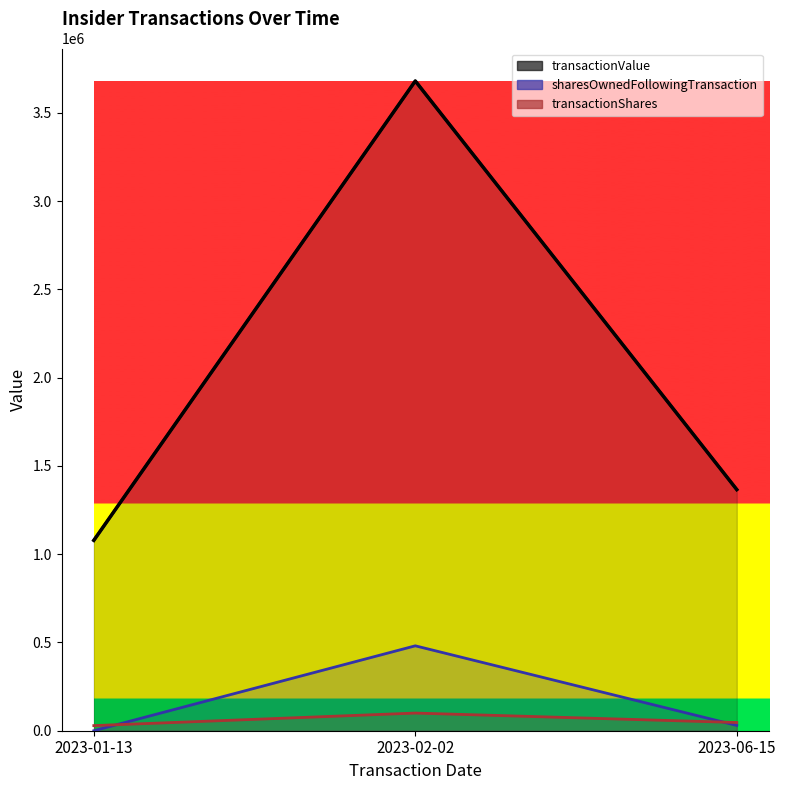

What is the difference between the maximum and minimum values?

2601739